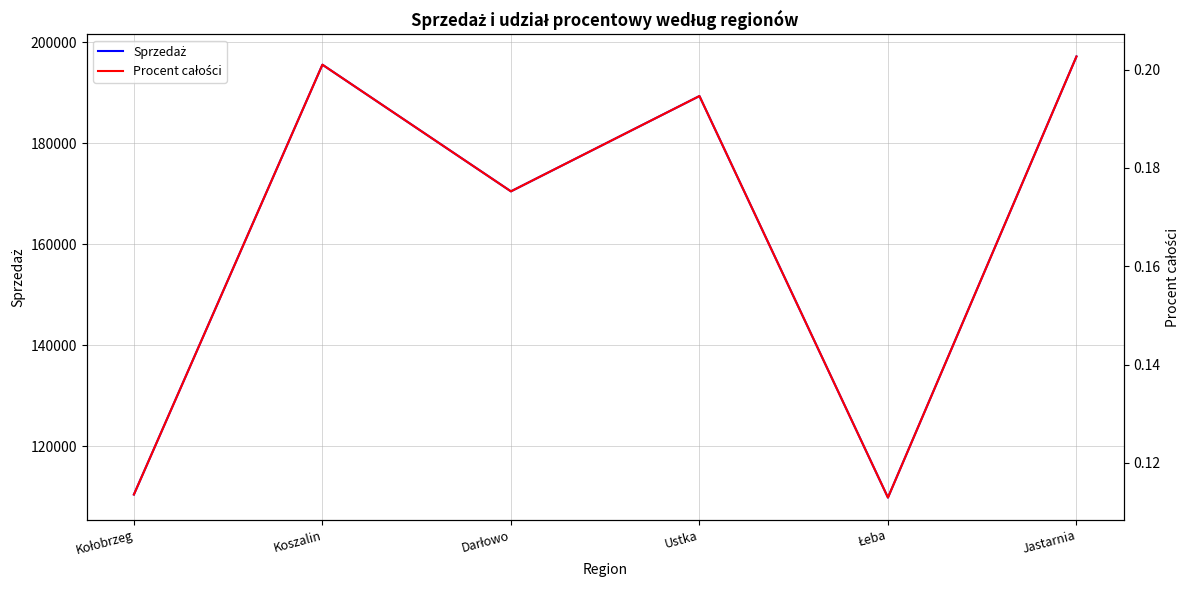

Which series has the largest total across all categories?

Sprzedaż